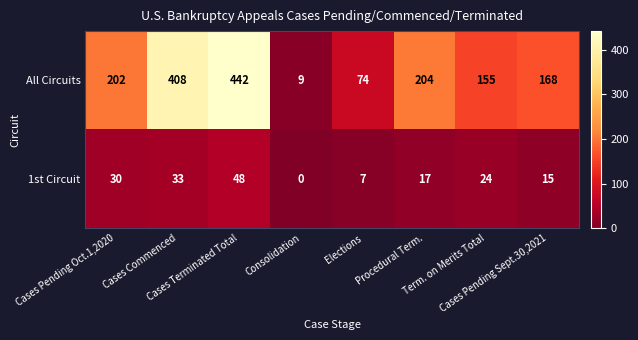

Which series changed the most between Elections and Cases Pending Sept.30,2021?

All Circuits